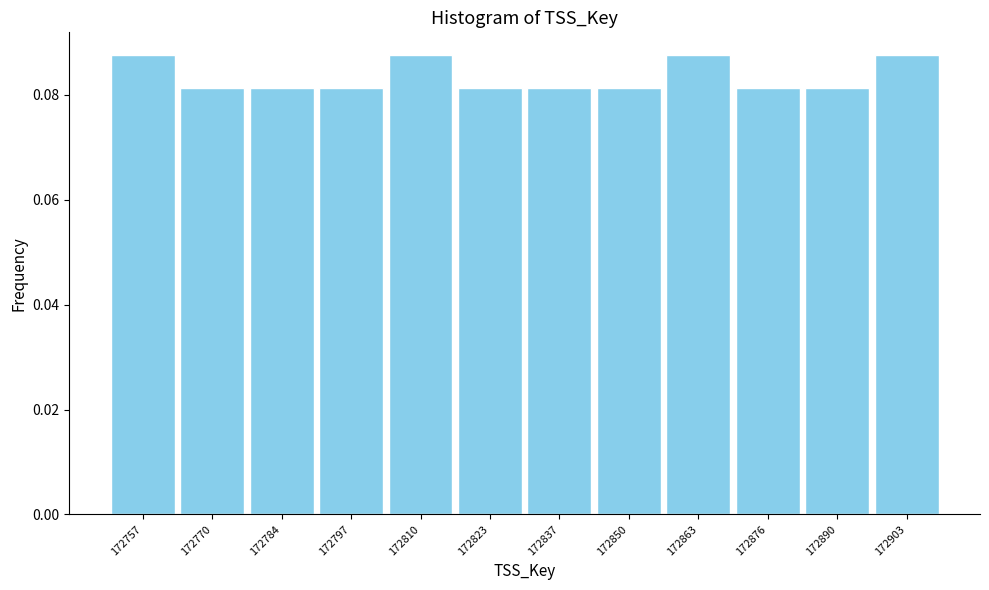

Reading left to right, transcribe this chart: for each bar, give the range it covers on the x-axis and its height. Neither the bar edges nor the heights are printed on the chart, so give them approximately, as read against the axes.

172752 to 172764: 0.088
172764 to 172778: 0.082
172778 to 172790: 0.082
172790 to 172804: 0.082
172804 to 172818: 0.088
172818 to 172830: 0.082
172830 to 172844: 0.082
172844 to 172858: 0.082
172858 to 172870: 0.088
172870 to 172884: 0.082
172884 to 172896: 0.082
172896 to 172910: 0.088